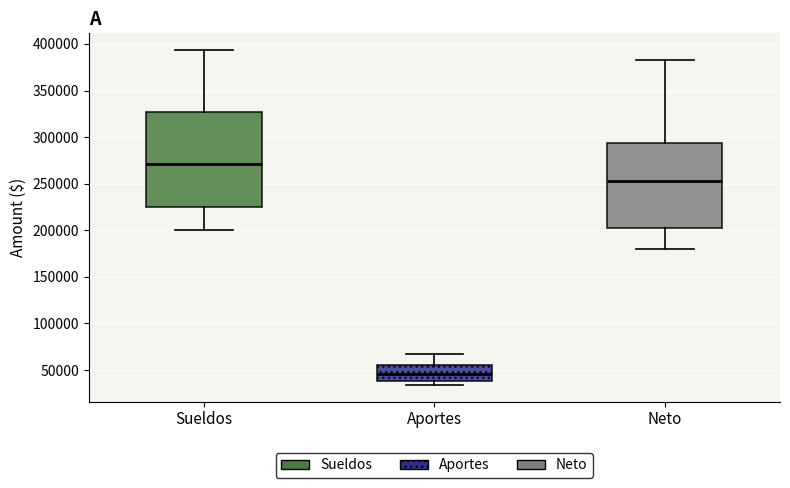

Comparing the boxes themselves (not the whiskers), which one is the tallest?

Sueldos